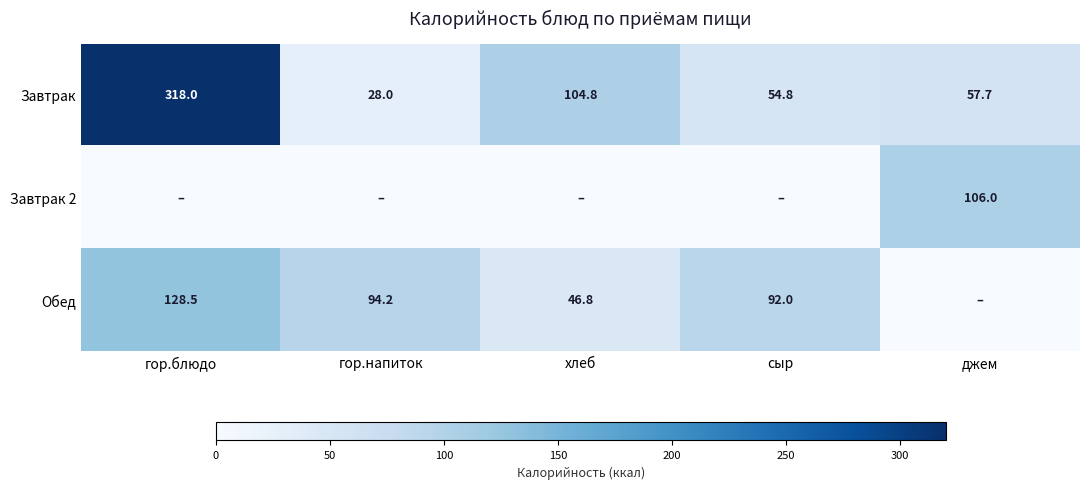

What is the difference between the maximum and minimum values in the Завтрак series?

290.0